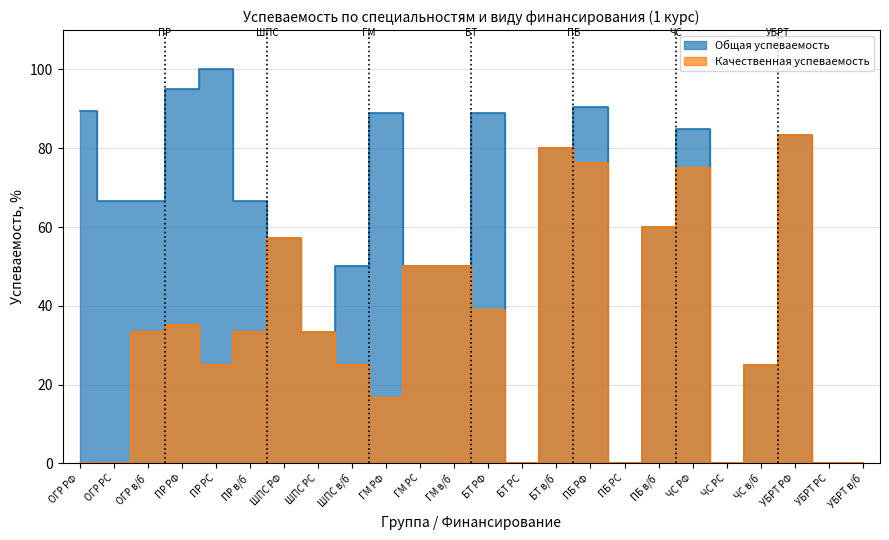

At which label does Качественная успеваемость reach its peak?

УБРТ РФ